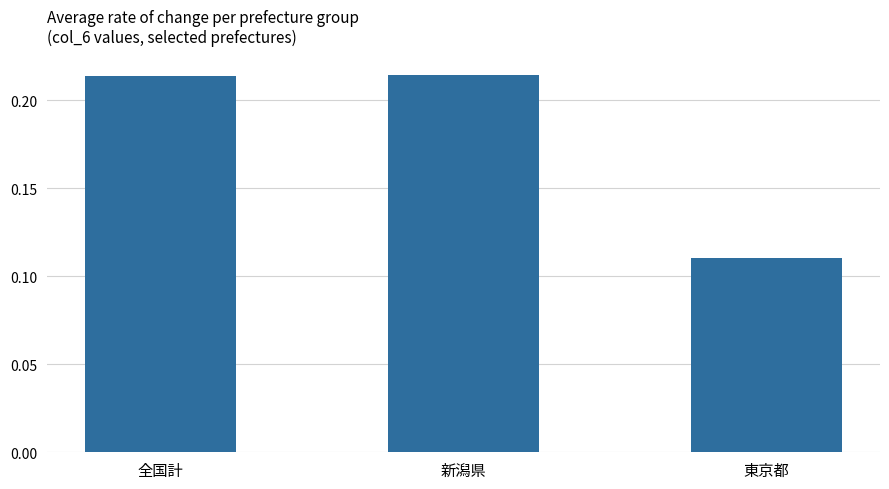

What is the sum of the values at 全国計 and 東京都?

0.3